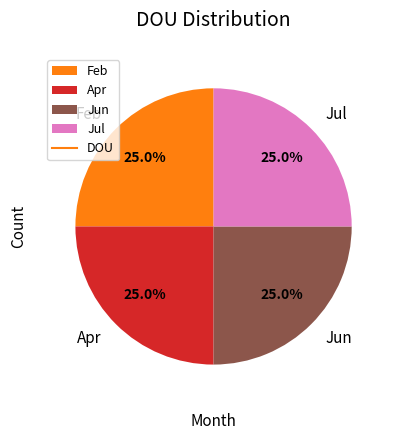

Is there a majority slice in this chart?

No